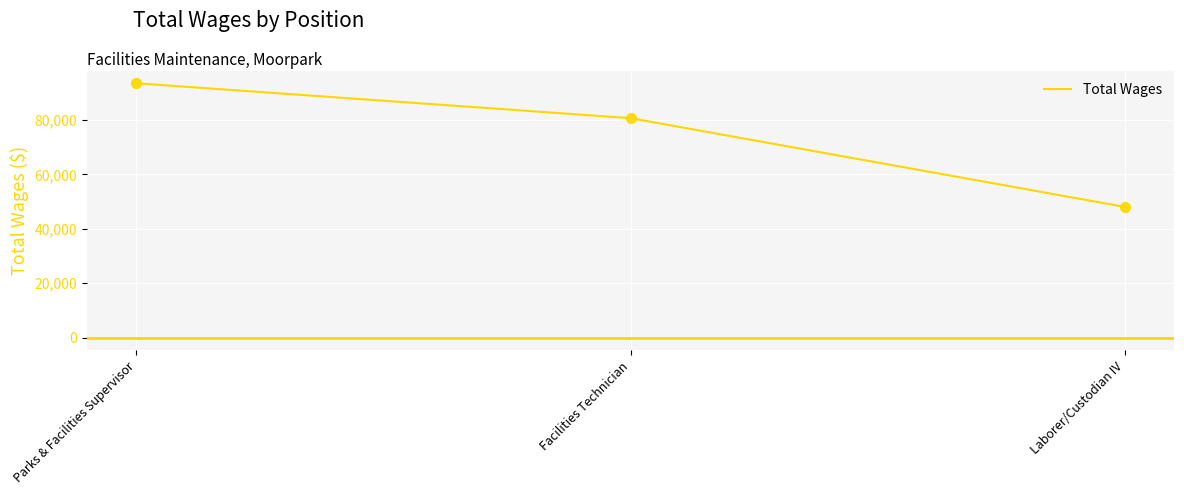

What is the ratio of the value at Facilities Technician to the value at Laborer/Custodian IV?

1.7